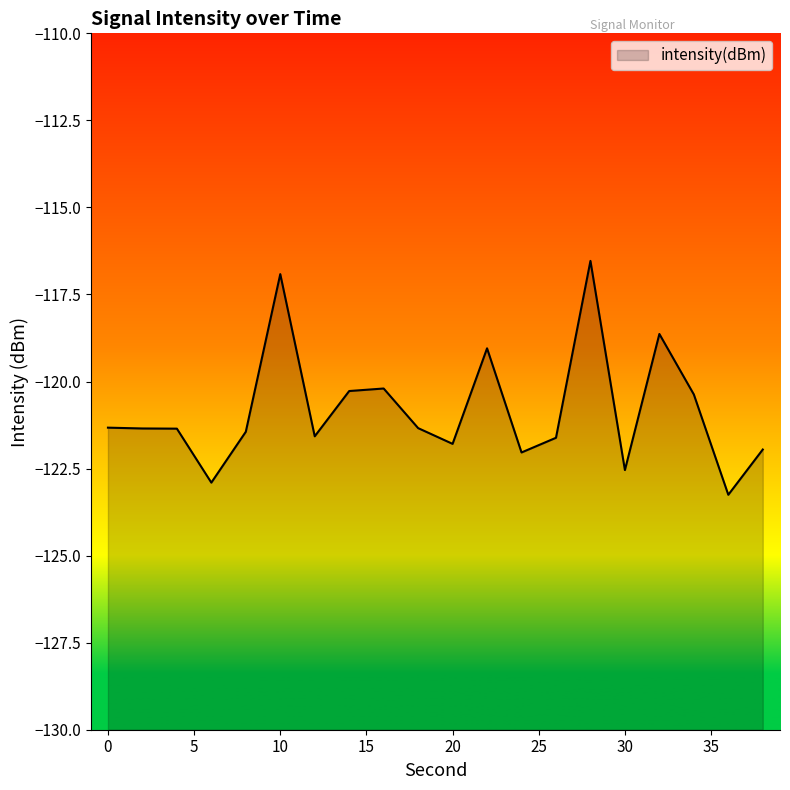

Where is the first local maximum?

10